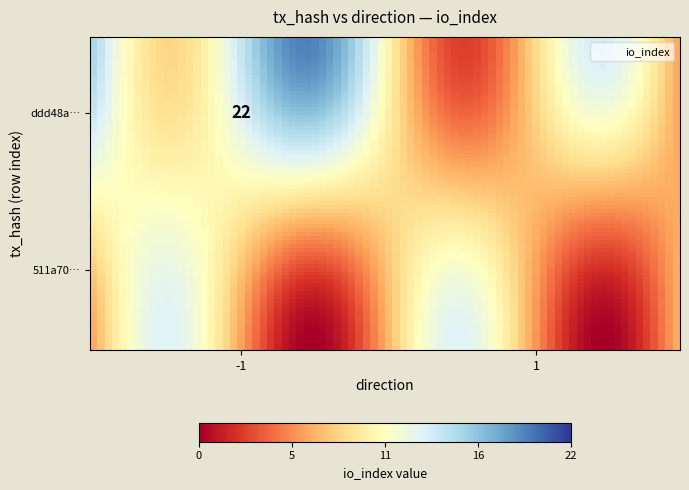

Which series has the widest spread of values?

ddd48a8677dbfd50847c59503323721a36a9cec